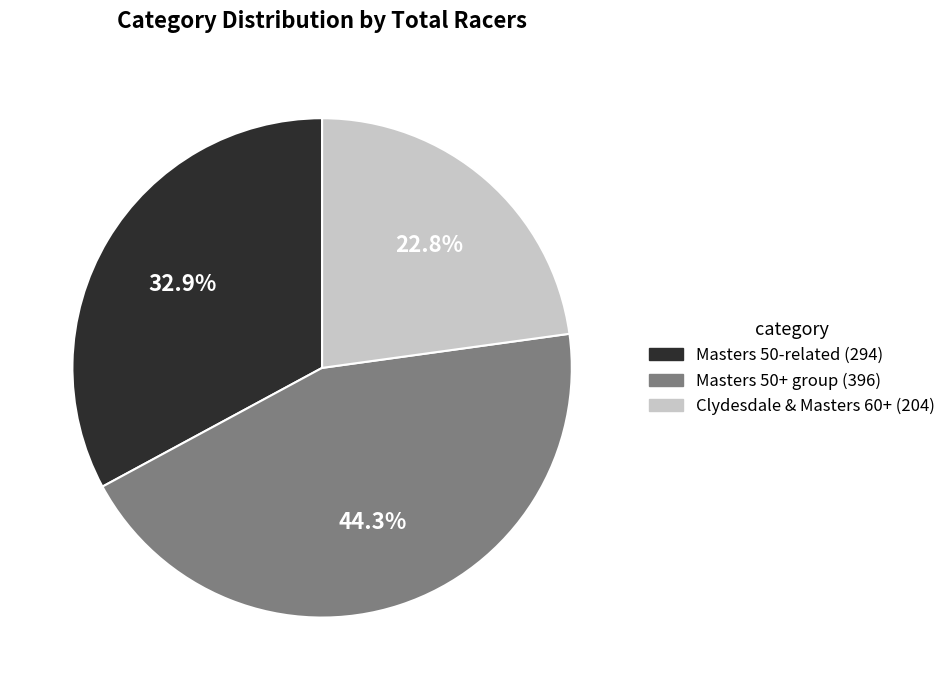

How many segments does this pie chart have?

3